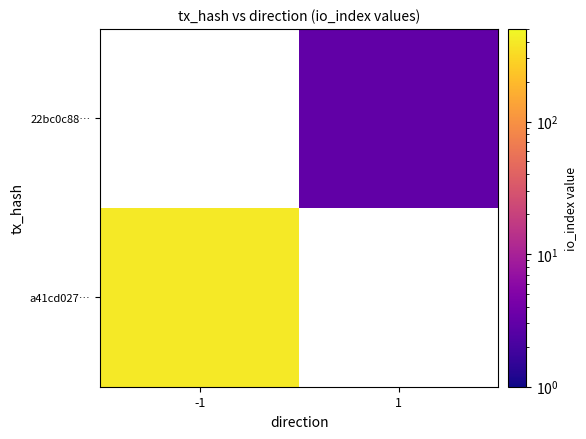

Is it true that 22bc0c88… equals 2.0 at 1?

False